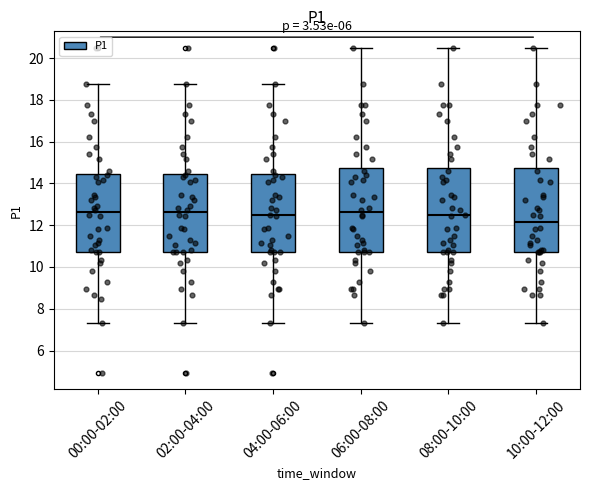

Reading left to right, read every box against the y-axis: the position of its median line, the range the box covers, and the ends of its whiskers. The values are not printed on the chart, so give them approximately, as read against the axis.

00:00-02:00: median 12.6, box 10.8 to 14.4, whiskers 7.4 to 18.8
02:00-04:00: median 12.6, box 10.8 to 14.4, whiskers 7.4 to 18.8
04:00-06:00: median 12.4, box 10.8 to 14.4, whiskers 7.4 to 18.8
06:00-08:00: median 12.6, box 10.8 to 14.8, whiskers 7.4 to 20.6
08:00-10:00: median 12.4, box 10.8 to 14.8, whiskers 7.4 to 20.6
10:00-12:00: median 12.2, box 10.8 to 14.8, whiskers 7.4 to 20.6